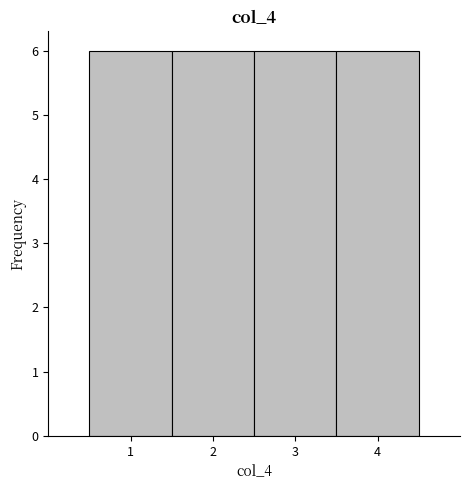

Reading left to right, list every bar in this chart as the range it spans on the x-axis followed by its height. The values are not printed on the chart, so give them approximately, as read against the axis.

0.5 to 1.5: 6
1.5 to 2.5: 6
2.5 to 3.5: 6
3.5 to 4.5: 6